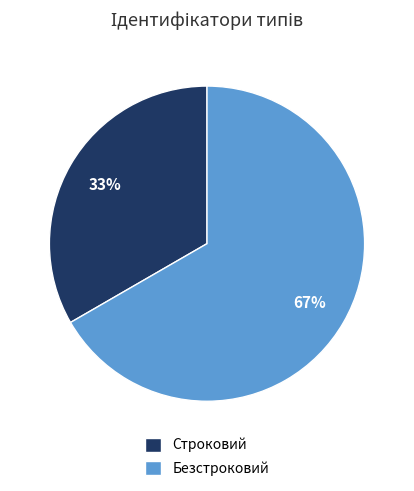

Which category has the biggest portion of the pie?

Безстроковий